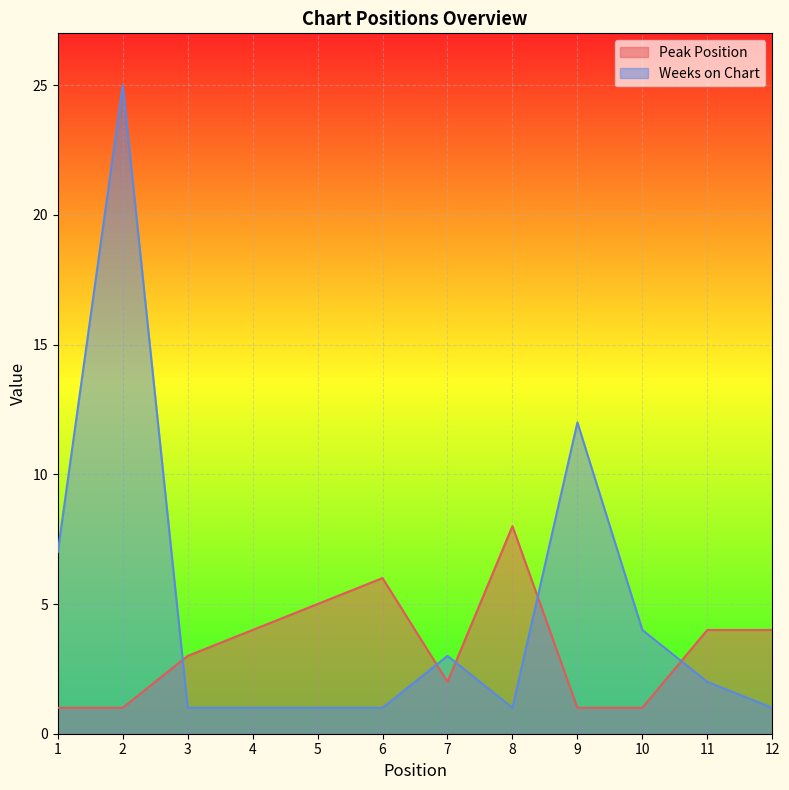

What is the difference between the maximum and minimum values in the Peak Position series?

7